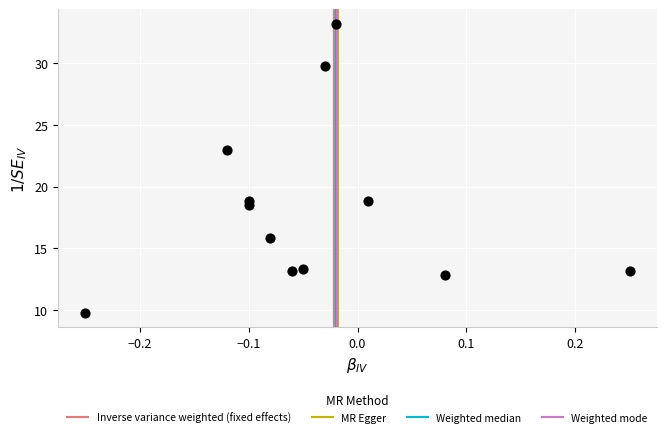

What is the range of X values (max minus min)?

0.5